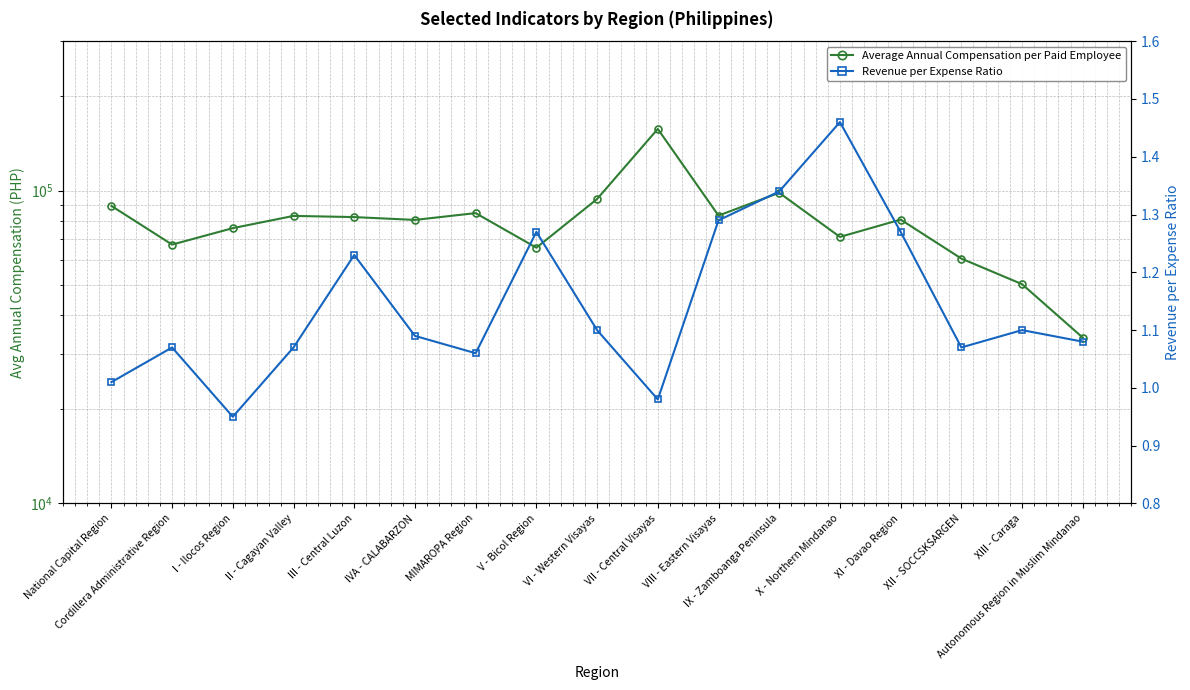

How many interior local valleys does the Average Annual Compensation per Paid Employee series have?

5